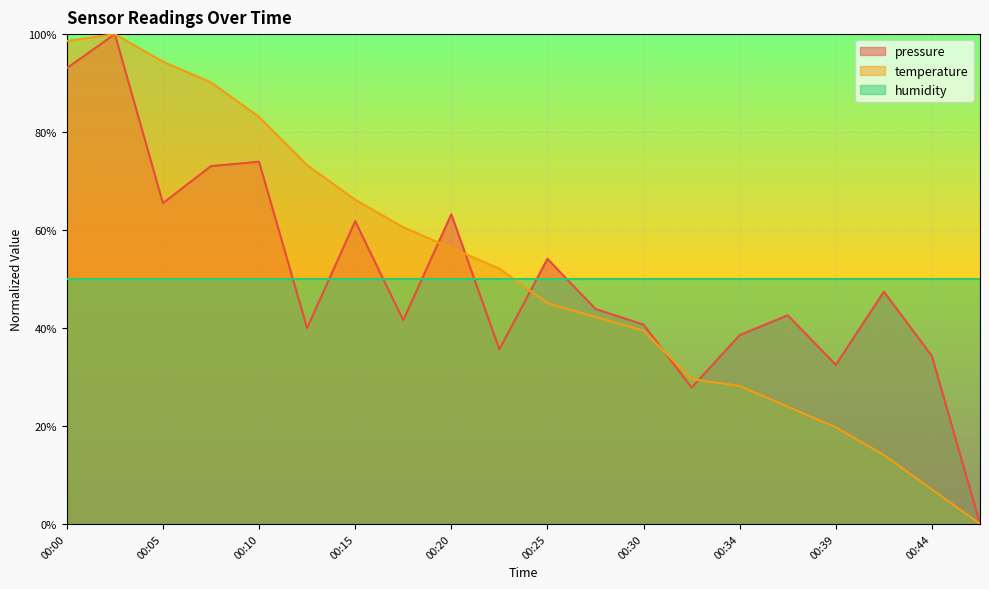

Which series has the largest total across all categories?

temperature